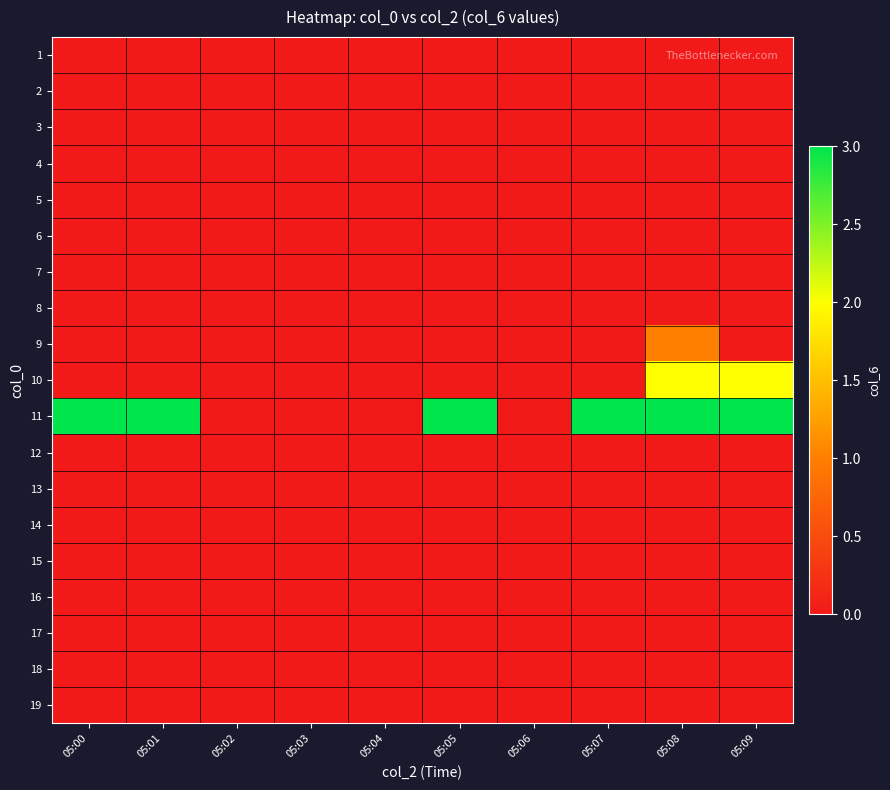

List the series in order of their peak value, highest first.

11, 10, 9, 1, 2, 3, 4, 5, 6, 7, 8, 12, 13, 14, 15, 16, 17, 18, 19